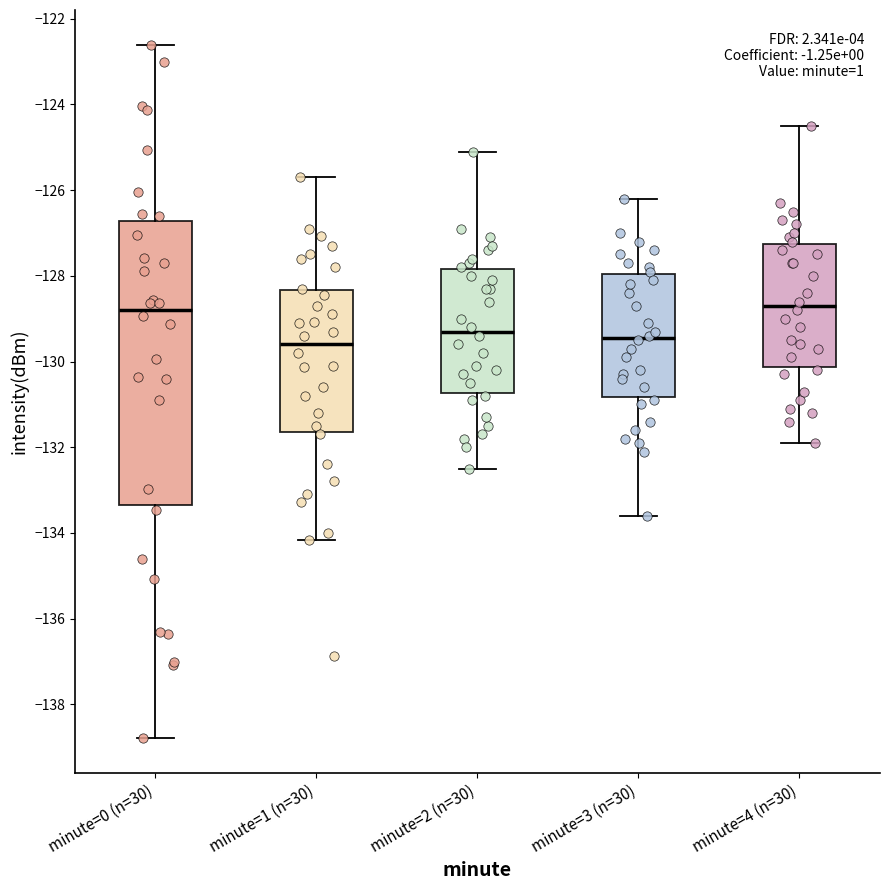

Reading left to right, read every box against the y-axis: the position of its median line, the range the box covers, and the ends of its whiskers. The values are not printed on the chart, so give them approximately, as read against the axis.

minute=0 (n=30): median -128.8, box -133.4 to -126.8, whiskers -138.8 to -122.6
minute=1 (n=30): median -129.6, box -131.6 to -128.4, whiskers -134.2 to -125.6
minute=2 (n=30): median -129.2, box -130.8 to -127.8, whiskers -132.4 to -125.0
minute=3 (n=30): median -129.4, box -130.8 to -128.0, whiskers -133.6 to -126.2
minute=4 (n=30): median -128.6, box -130.2 to -127.2, whiskers -131.8 to -124.4